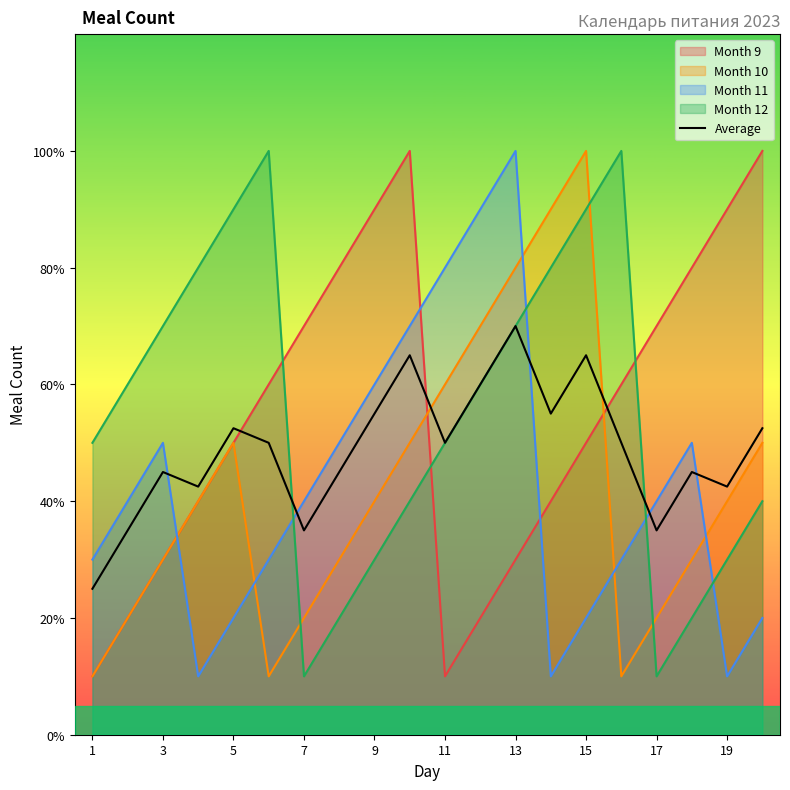

Does the chart display data point markers on the line(s)?

No